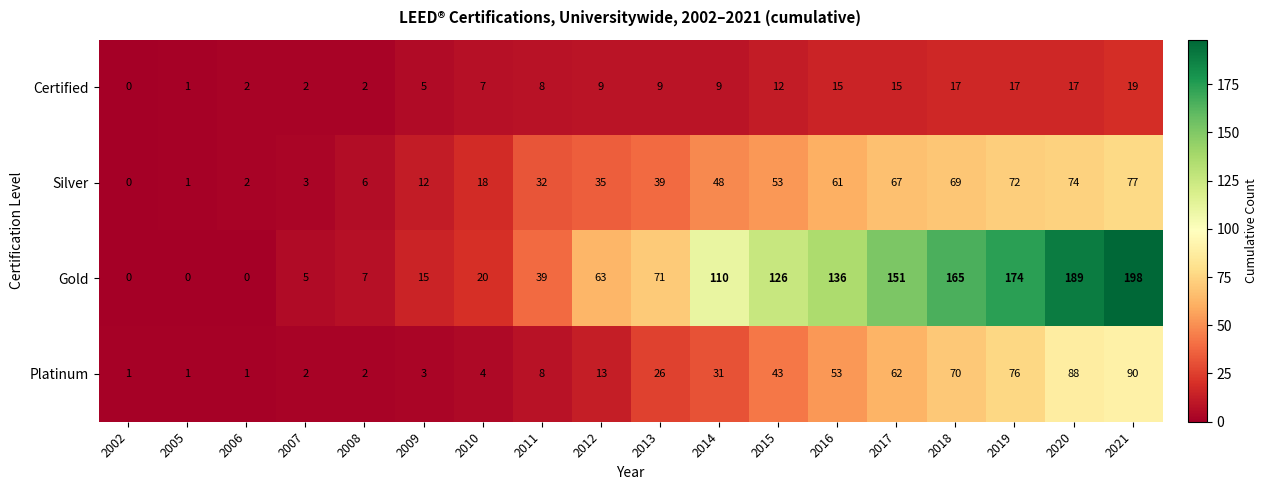

What is the maximum value shown in the chart?

198